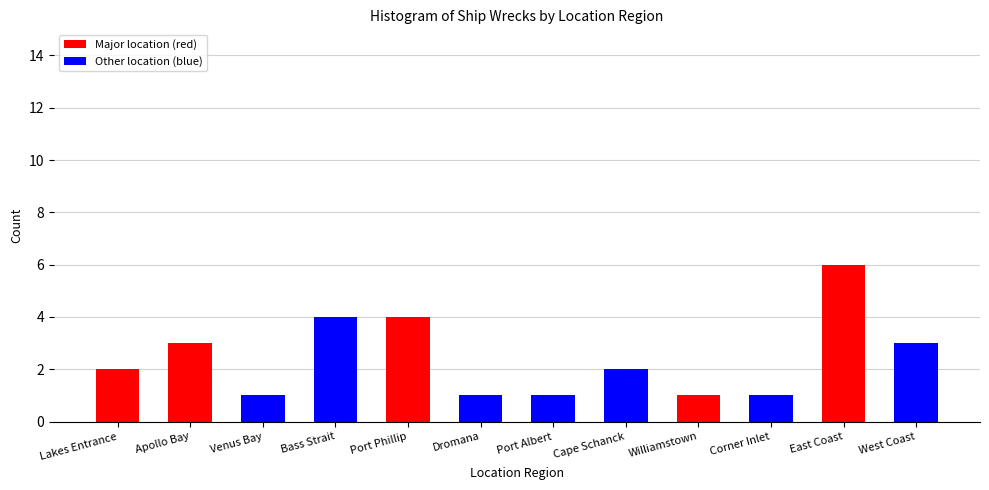

Reading right to left, list all the values displayed in this chart.

3	6	1	1	2	1	1	4	4	1	3	2